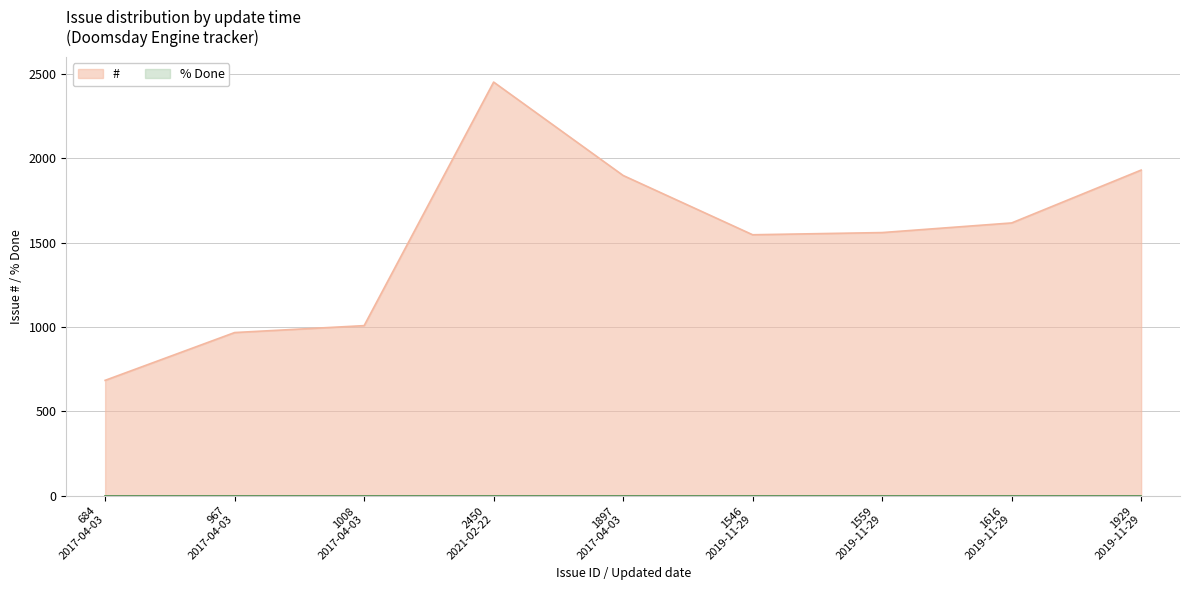

How many data points are less than 1559?

4